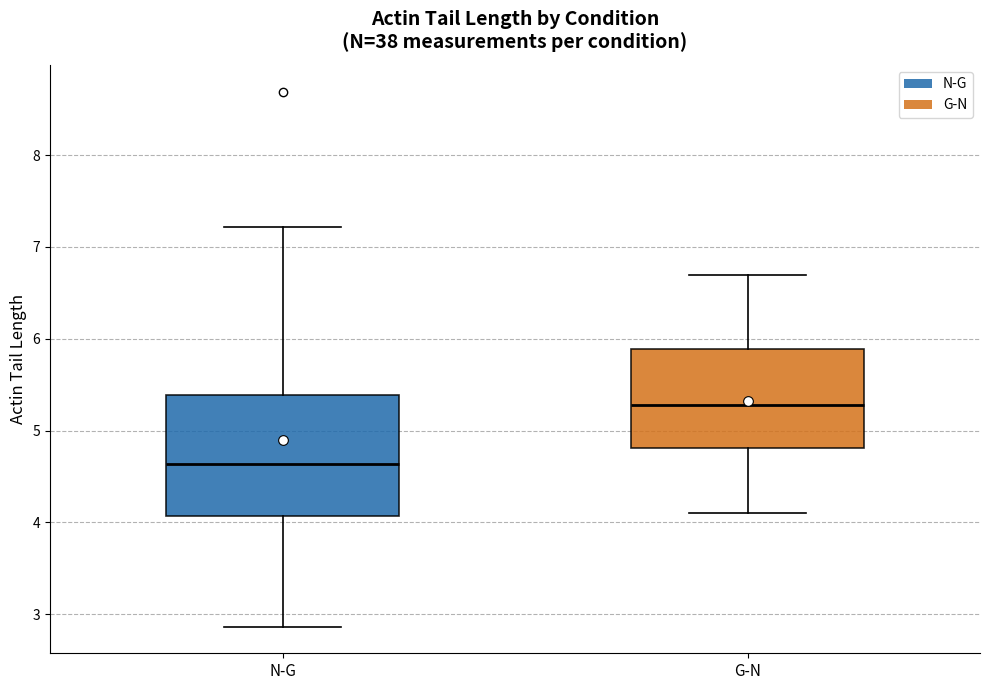

Reading left to right, transcribe this box plot: for each box, give where its median line is, the range the box spans, and where its two whiskers end, as read against the y-axis. The values are not printed on the chart, so give them approximately, as read against the axis.

N-G: median 4.6, box 4.1 to 5.4, whiskers 2.9 to 7.2
G-N: median 5.3, box 4.8 to 5.9, whiskers 4.1 to 6.7